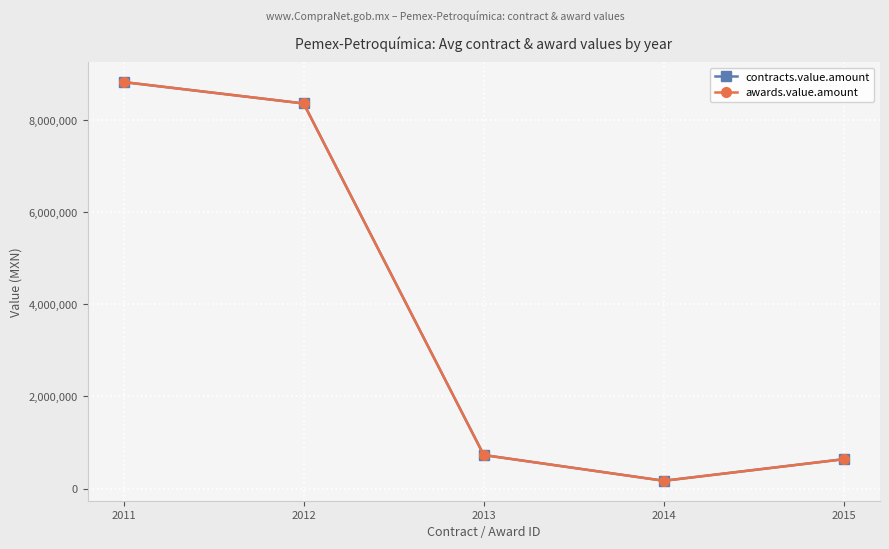

At which category does contracts.value.amount reach its first local valley?

2014